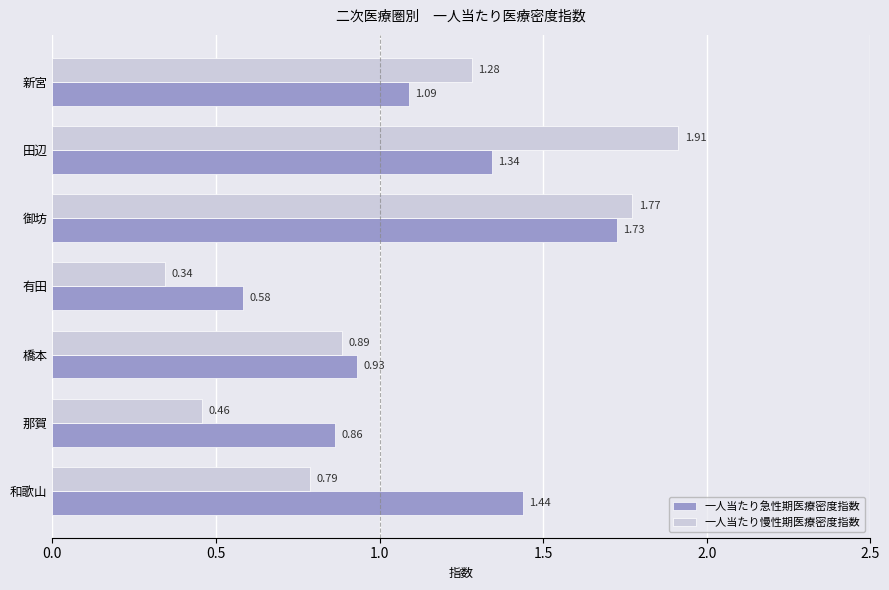

What are all the series names shown in the legend?

一人当たり急性期医療密度指数, 一人当たり慢性期医療密度指数